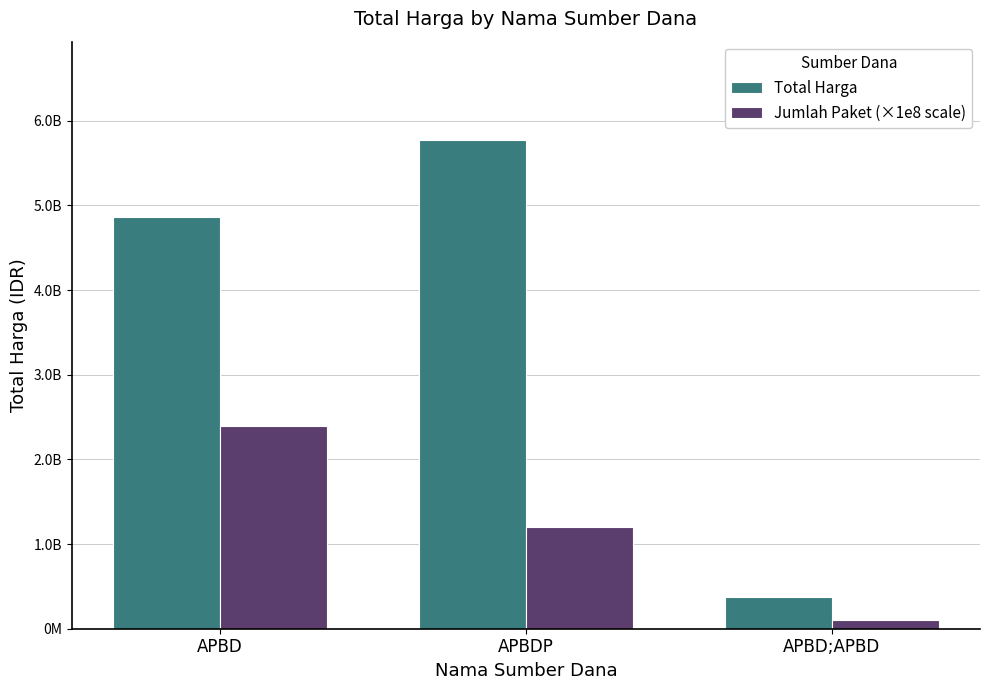

Rank the series by their maximum value, from lowest to highest.

Jumlah Paket (×1e8 scale), Total Harga